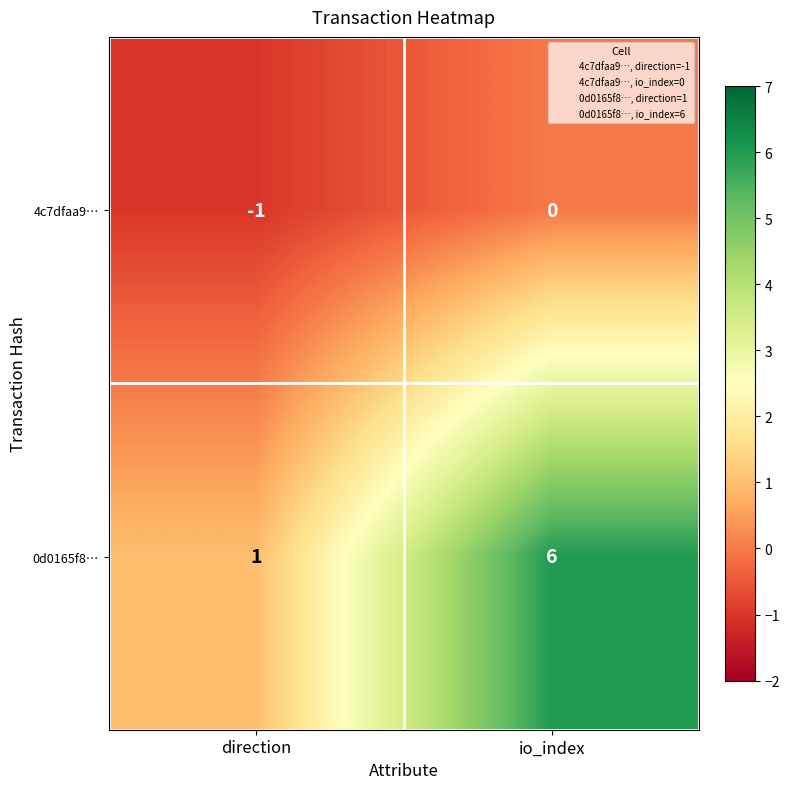

At which label is 4c7dfaa9… closest to 0?

io_index